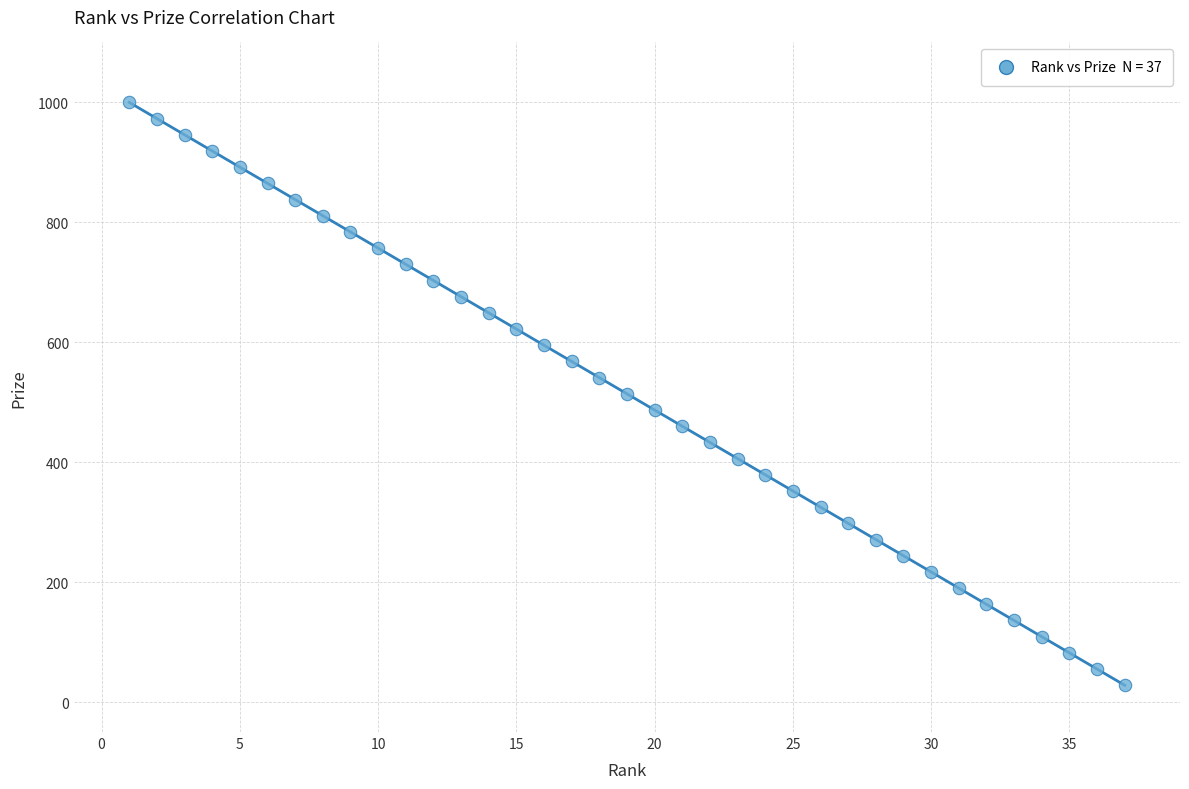

What is the range of X values (max minus min)?

36